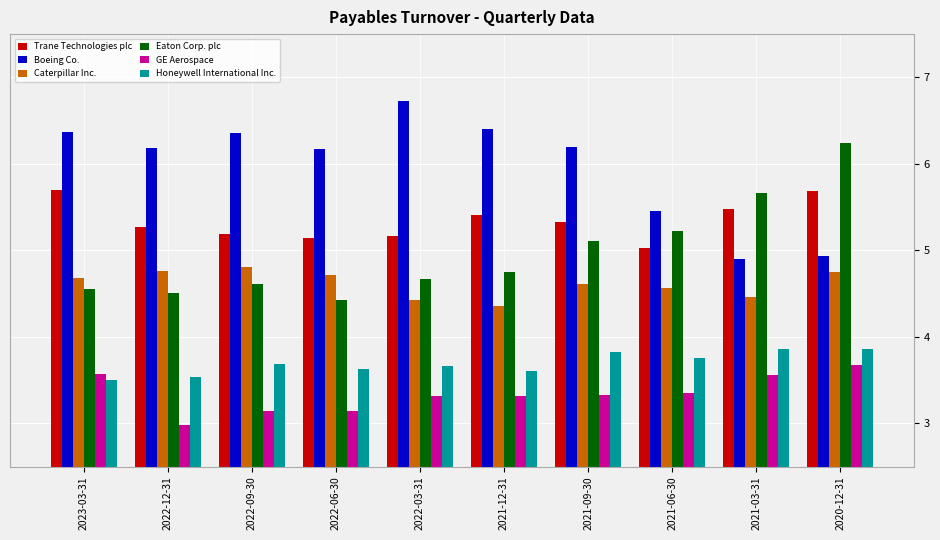

How many values in the GE Aerospace series are below 3?

1